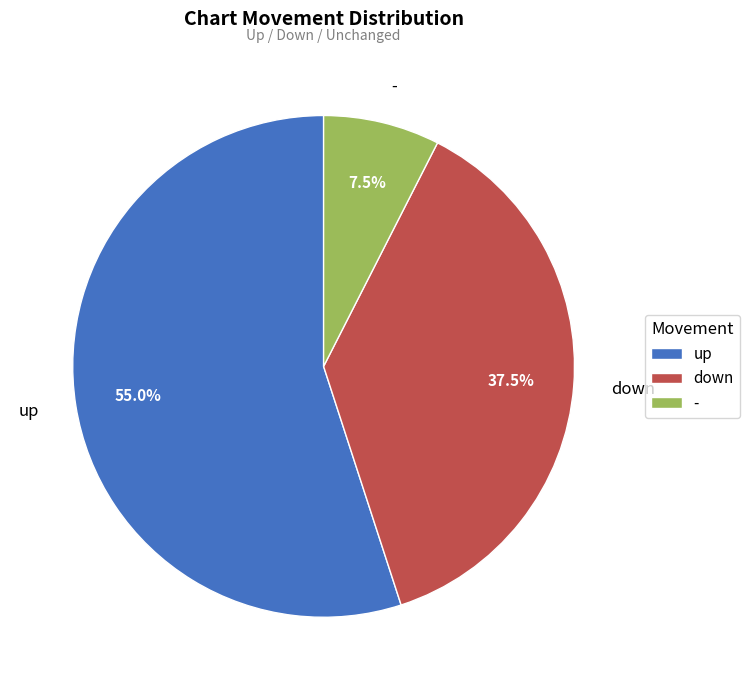

Which category accounts for the majority?

up